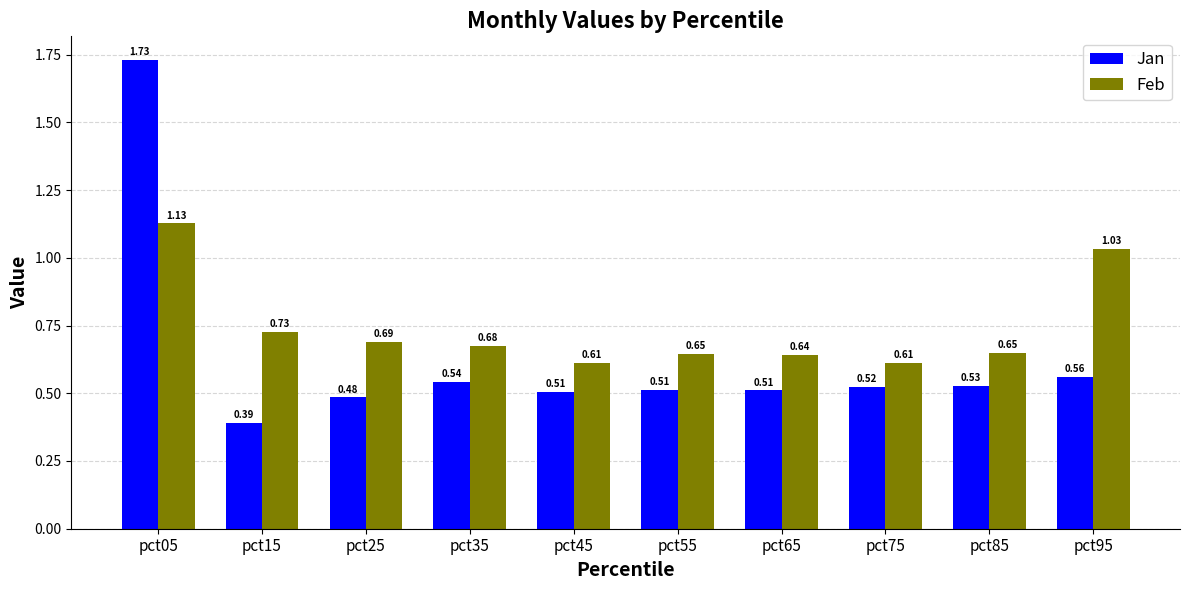

At which category is the sum across all series the highest?

pct05